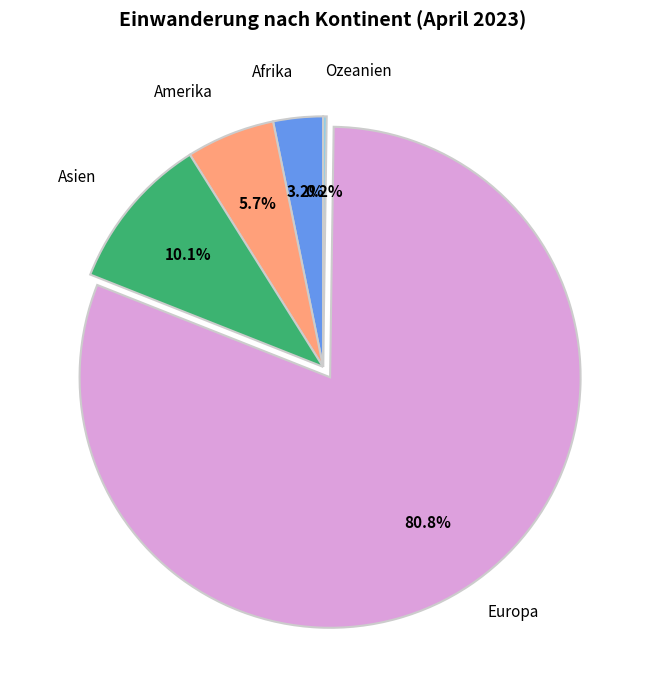

Is there a majority slice in this chart?

Yes